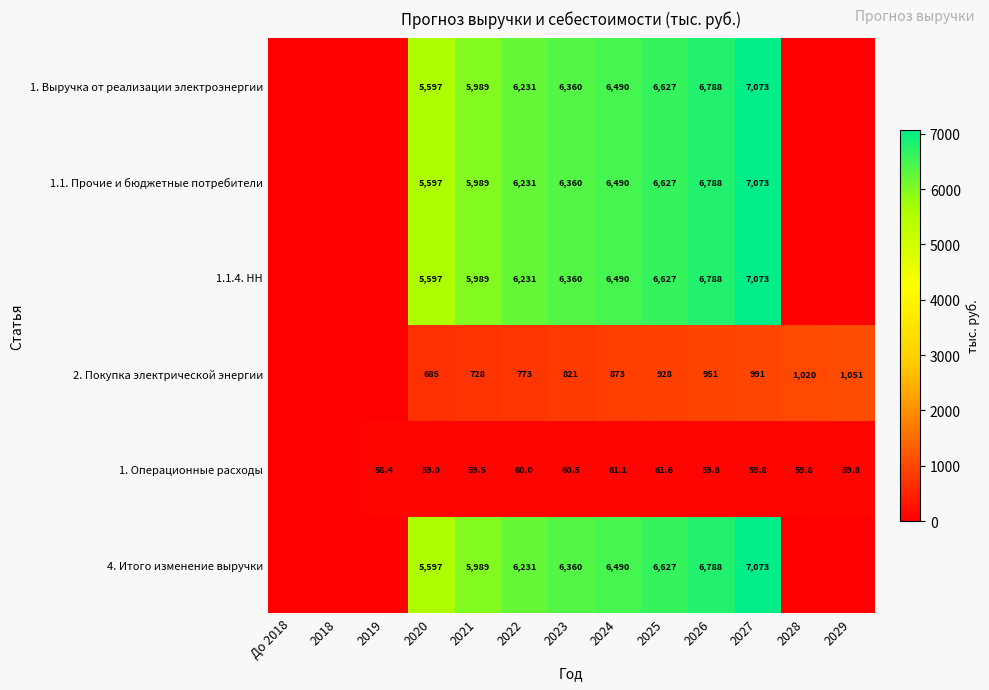

Which category has the highest value across all series?

2027